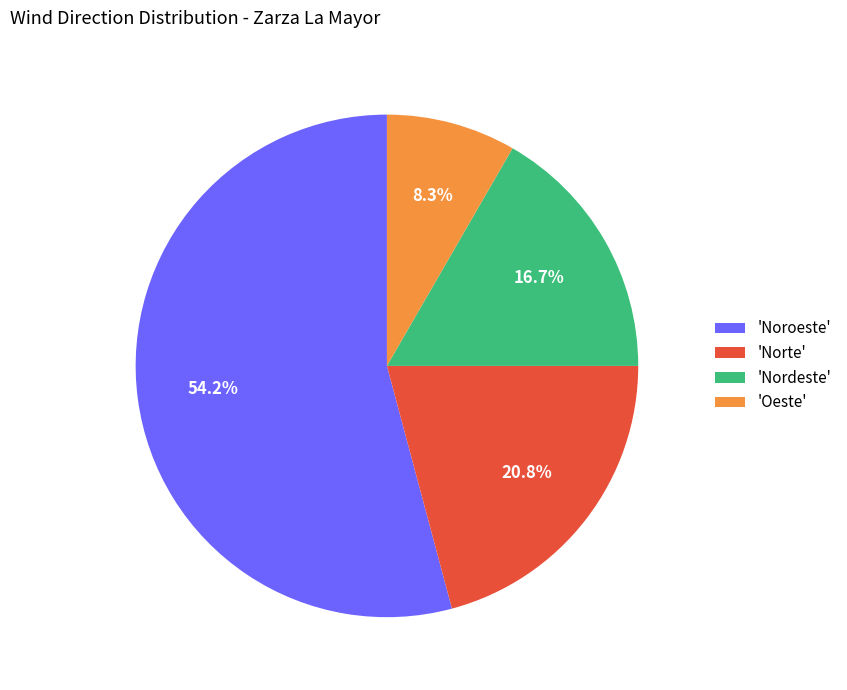

Is there a majority slice in this chart?

Yes